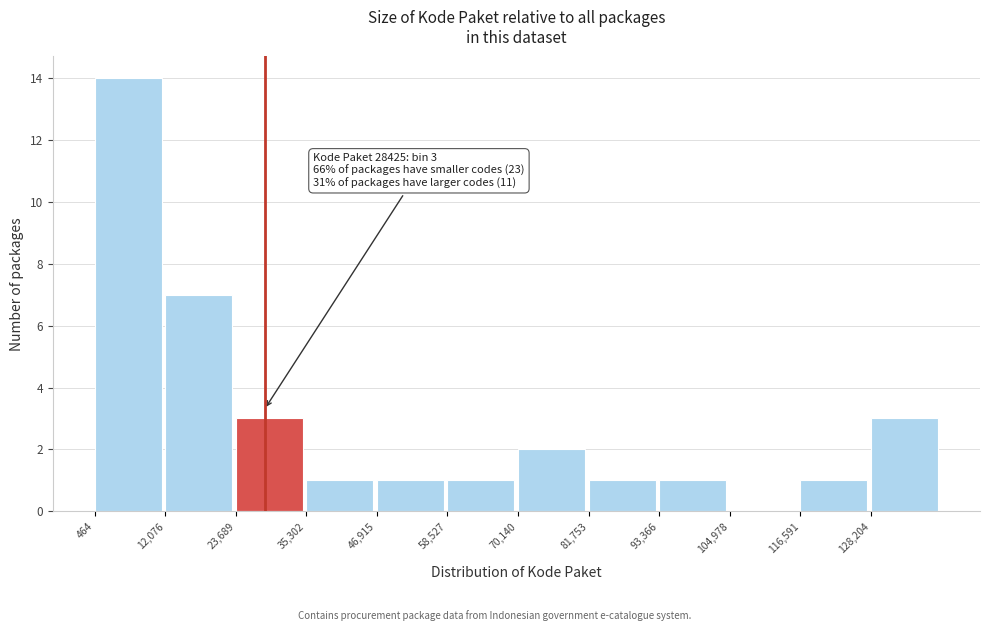

Which range on the x-axis has the tallest bar?

0 to 12000